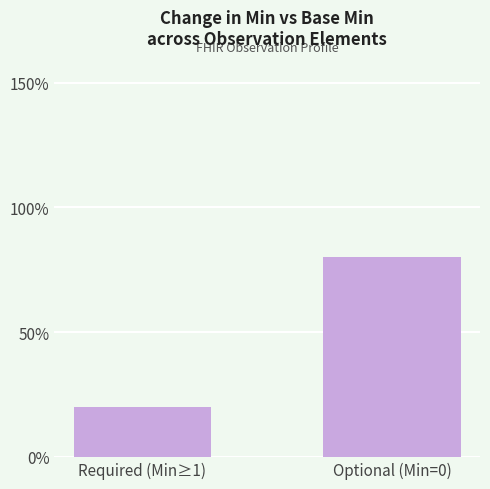

Reading left to right, what are all the values shown in this chart?

Required (Min≥1)=20	Optional (Min=0)=80